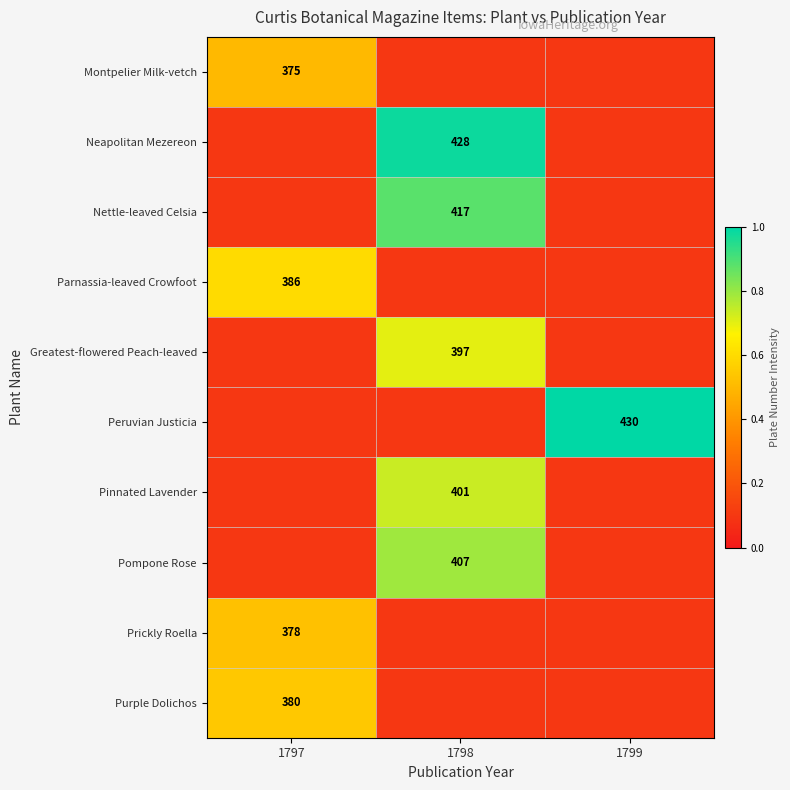

Between 1798 and 1797, which is larger?

1797